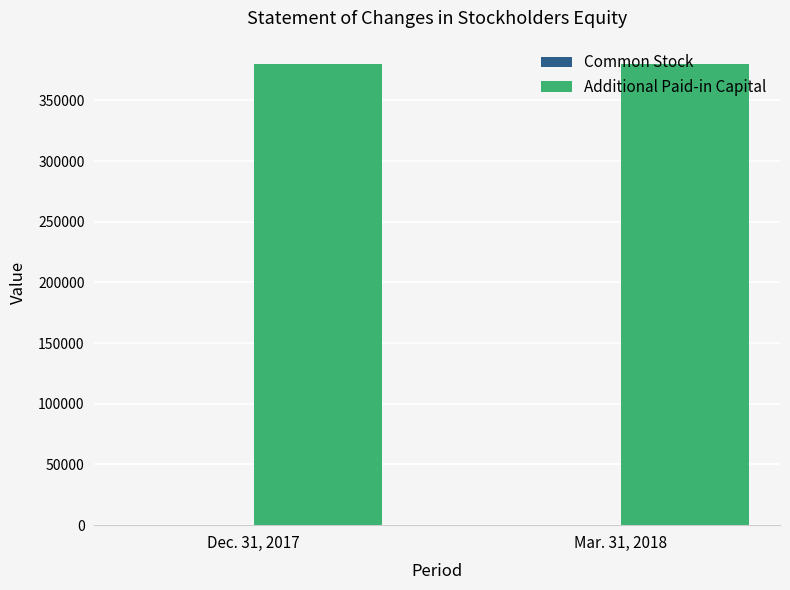

Which series has the largest total across all categories?

Additional Paid-in Capital